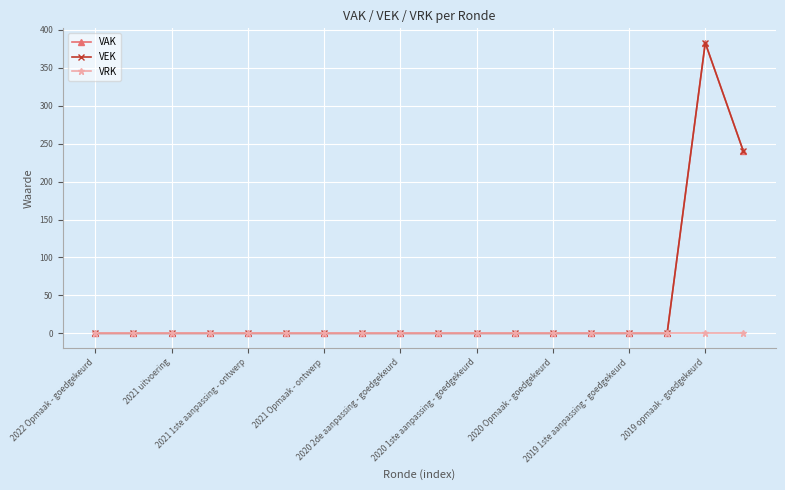

How many lines are shown in the chart?

3